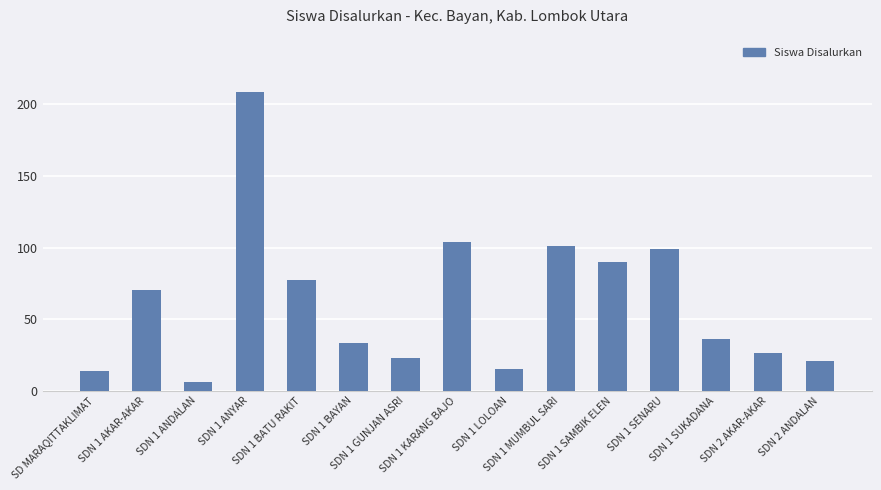

How many values are below 36?

7